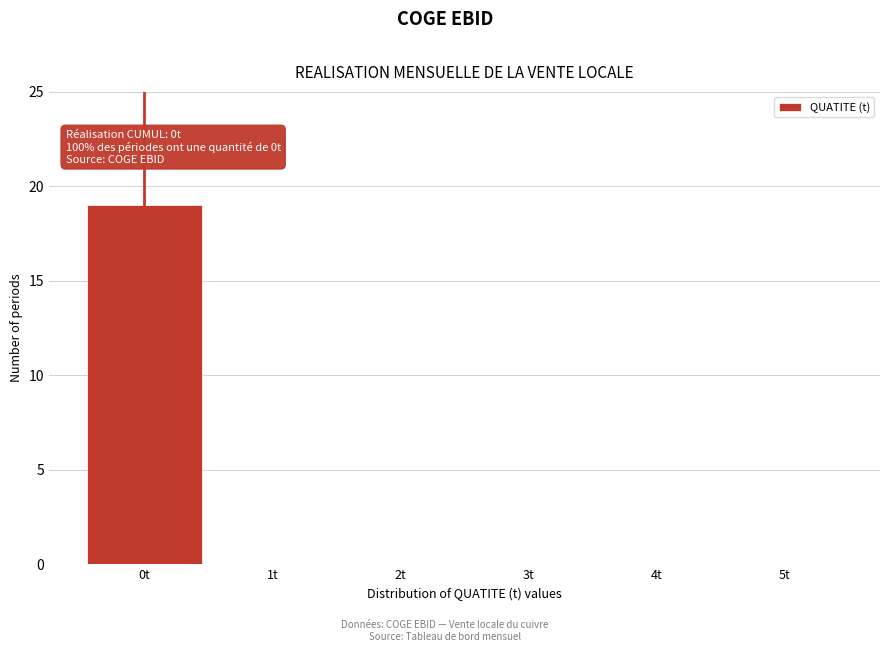

Reading left to right, transcribe all the data shown in this chart.

0t=19	1t=0	2t=0	3t=0	4t=0	5t=0